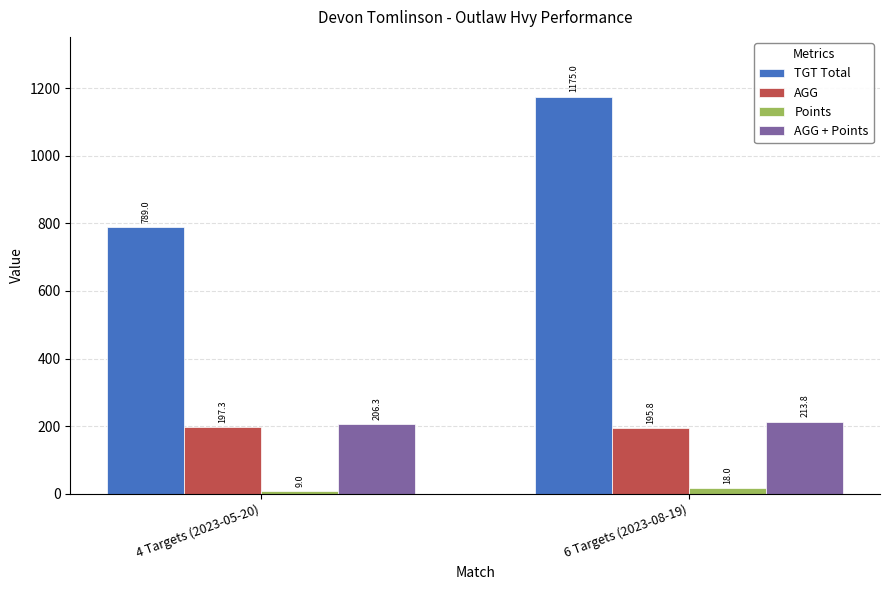

Is the value of AGG at 4 Targets (2023-05-20) greater than the value of TGT Total at 4 Targets (2023-05-20)?

No